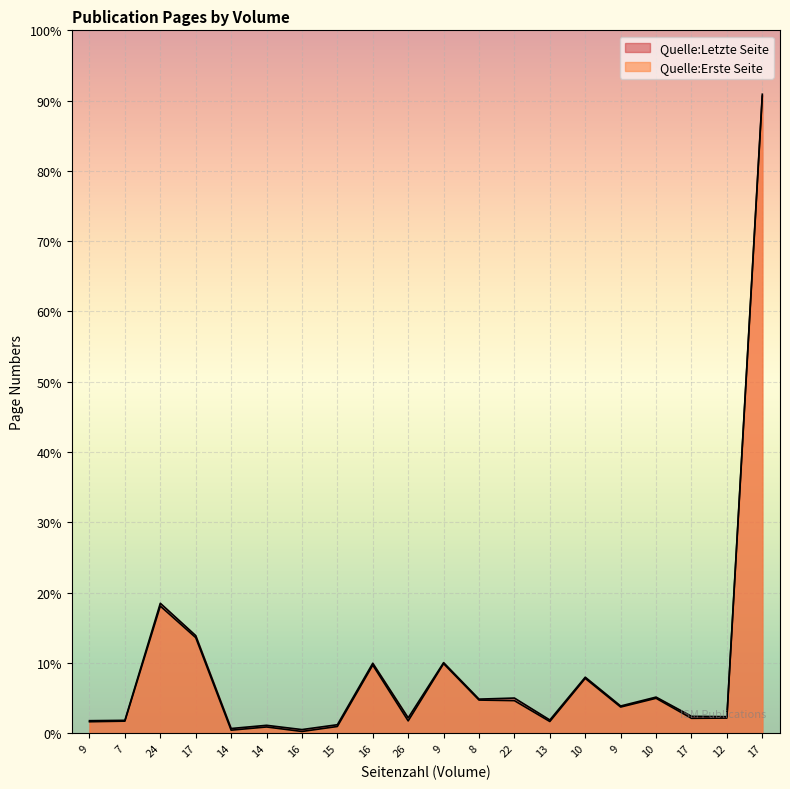

Which series has the widest spread of values?

Quelle:Letzte Seite